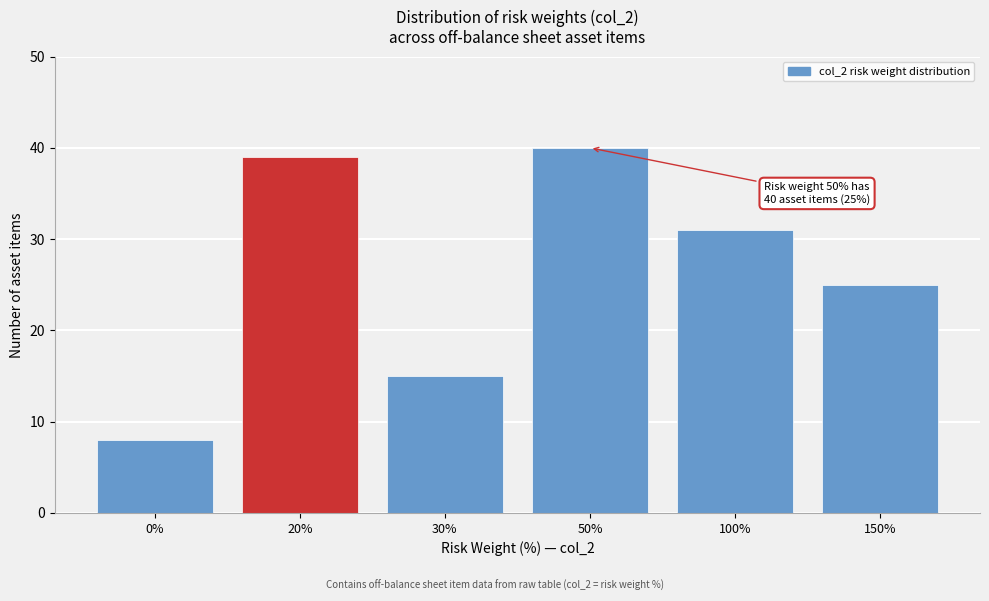

Reading left to right, what are all the values shown in this chart?

0%=8	20%=39	30%=15	50%=40	100%=31	150%=25